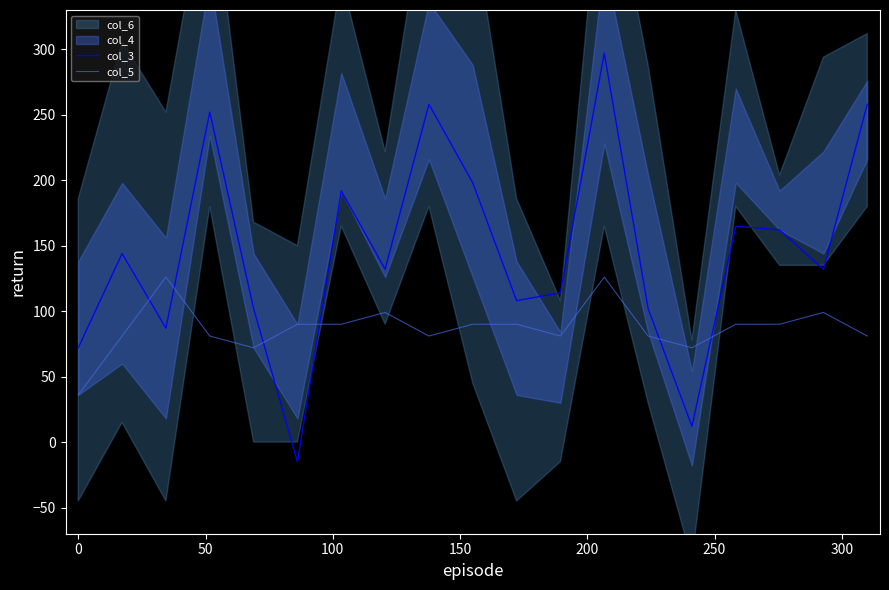

What is the minimum value for col_5?

36